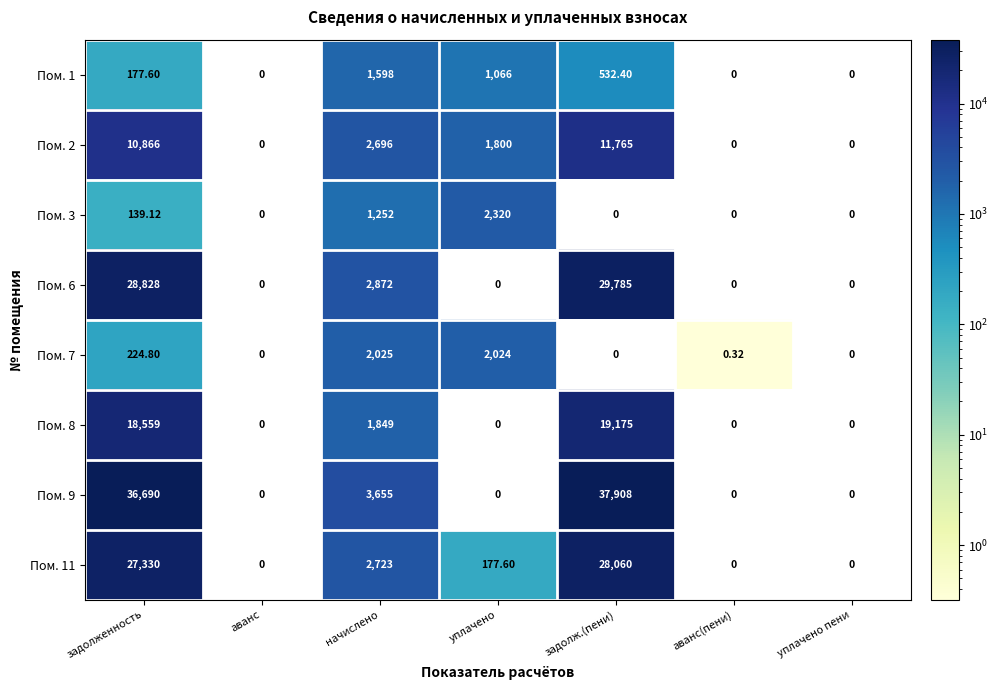

What is the total value across all series at уплачено?

7387.6